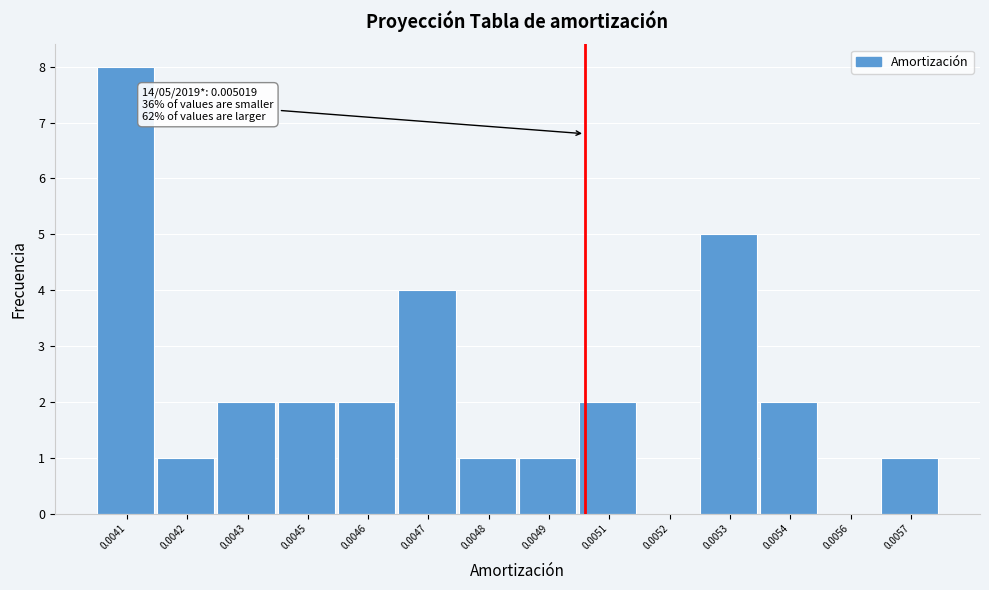

Reading left to right, transcribe all the data shown in this chart.

0.0041=8	0.0042=1	0.0043=2	0.0045=2	0.0046=2	0.0047=4	0.0048=1	0.0049=1	0.0051=2	0.0052=0	0.0053=5	0.0054=2	0.0056=0	0.0057=1